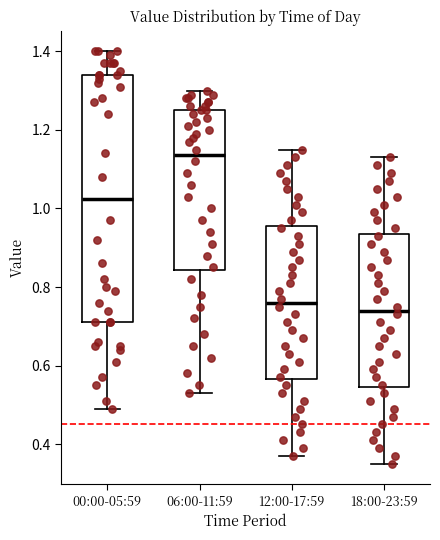

Where does the upper whisker of the box for 18:00-23:59 end on the y-axis? The values are not printed on the chart, so give them approximately, as read against the axis.

1.14